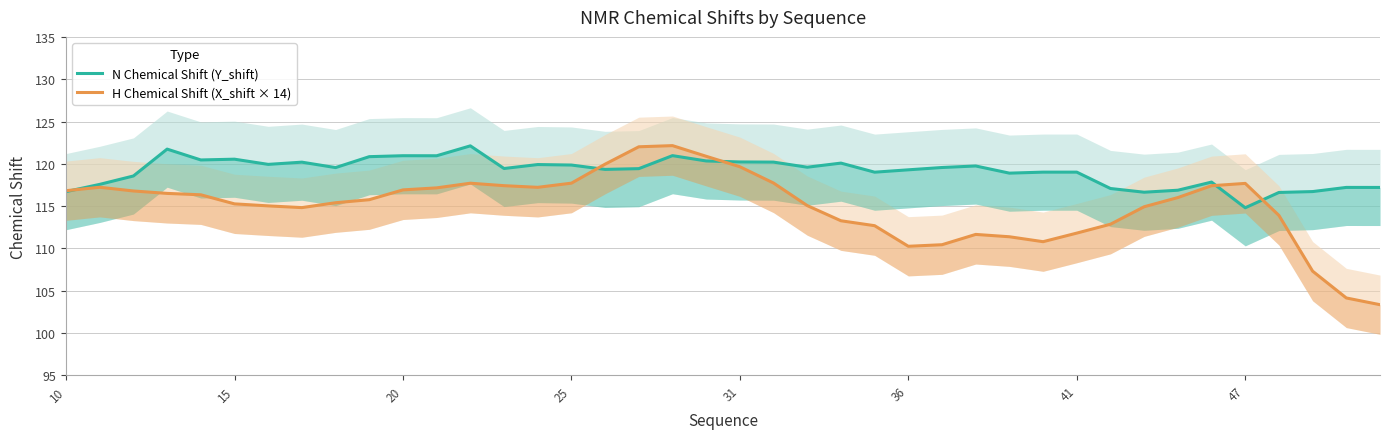

How many lines are shown in the chart?

2